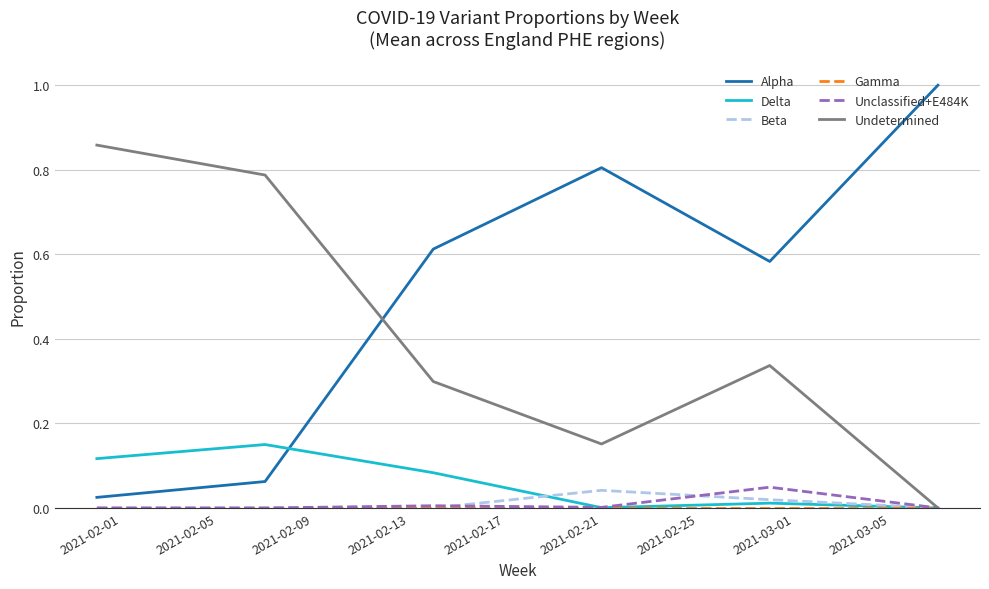

How many times do Alpha and Undetermined cross each other?

1